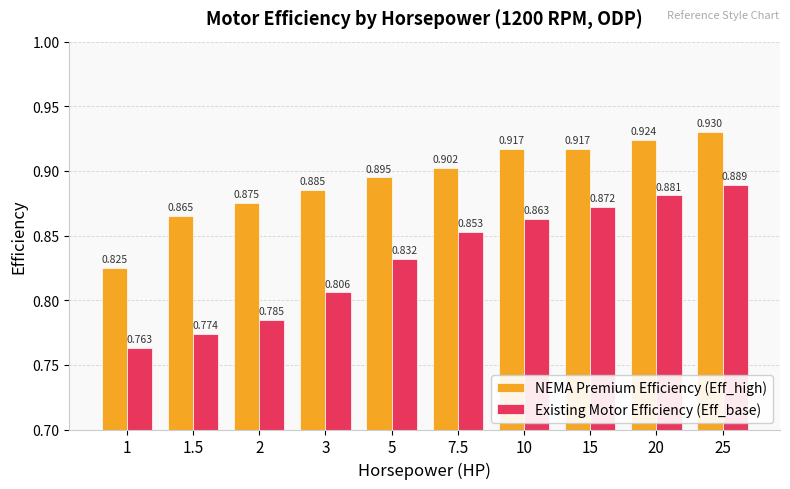

How many data points does each series have?

10